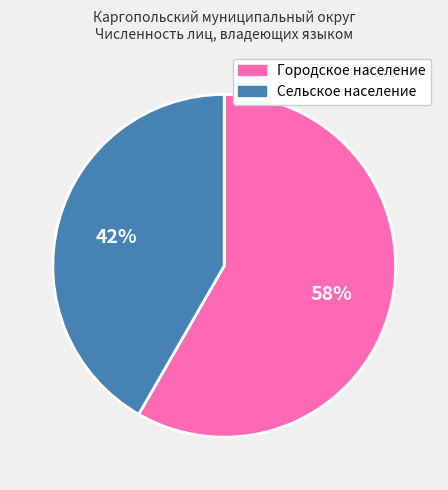

What is the largest slice in the pie chart?

Городское население